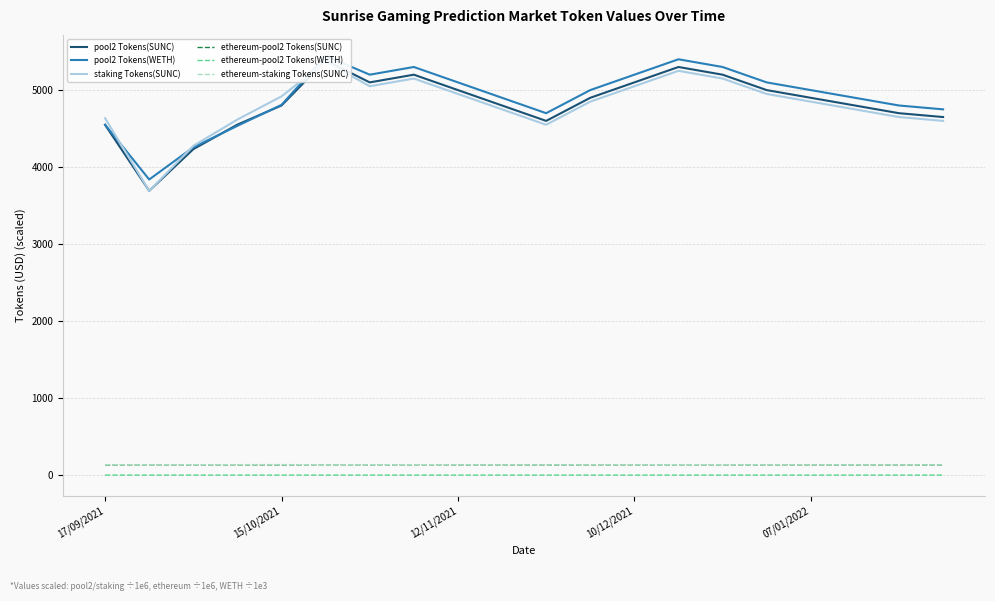

How many values in the ethereum-pool2 Tokens(SUNC) series are below 135?

10